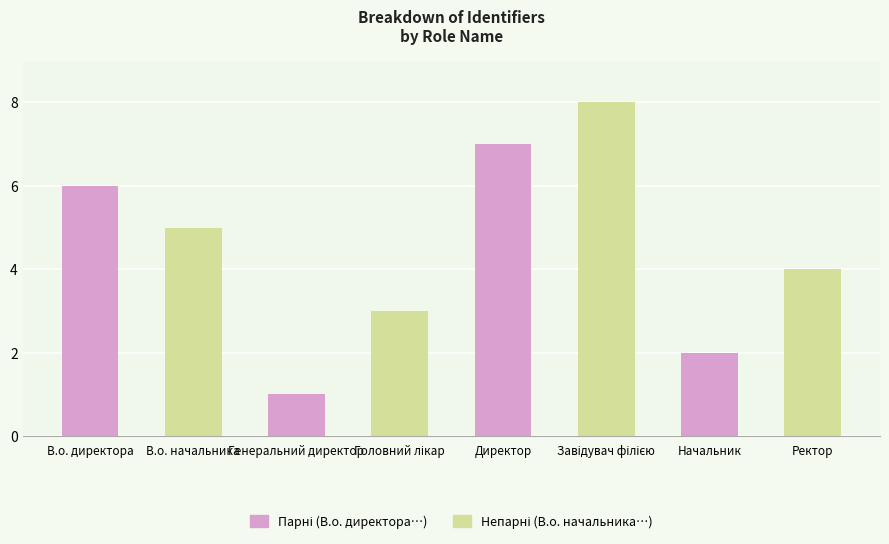

What is the smallest value displayed?

1